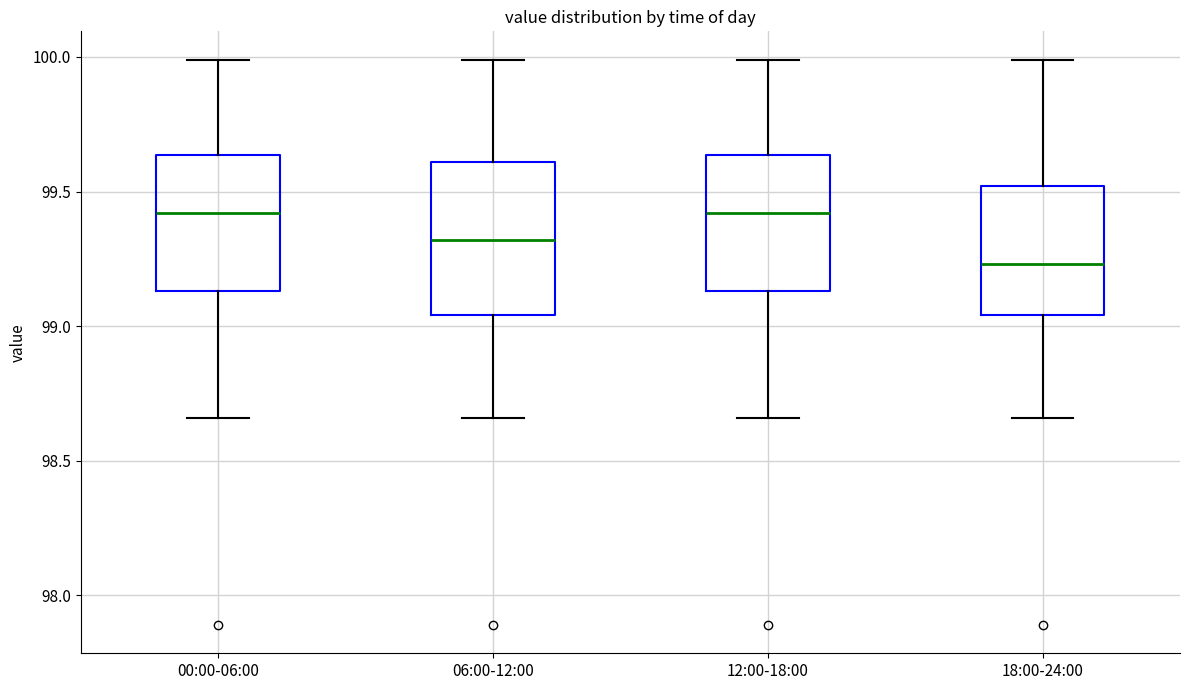

Reading left to right, read every box against the y-axis: the position of its median line, the range the box covers, and the ends of its whiskers. The values are not printed on the chart, so give them approximately, as read against the axis.

00:00-06:00: median 99.40, box 99.15 to 99.65, whiskers 98.65 to 100.00
06:00-12:00: median 99.30, box 99.05 to 99.60, whiskers 98.65 to 100.00
12:00-18:00: median 99.40, box 99.15 to 99.65, whiskers 98.65 to 100.00
18:00-24:00: median 99.25, box 99.05 to 99.50, whiskers 98.65 to 100.00